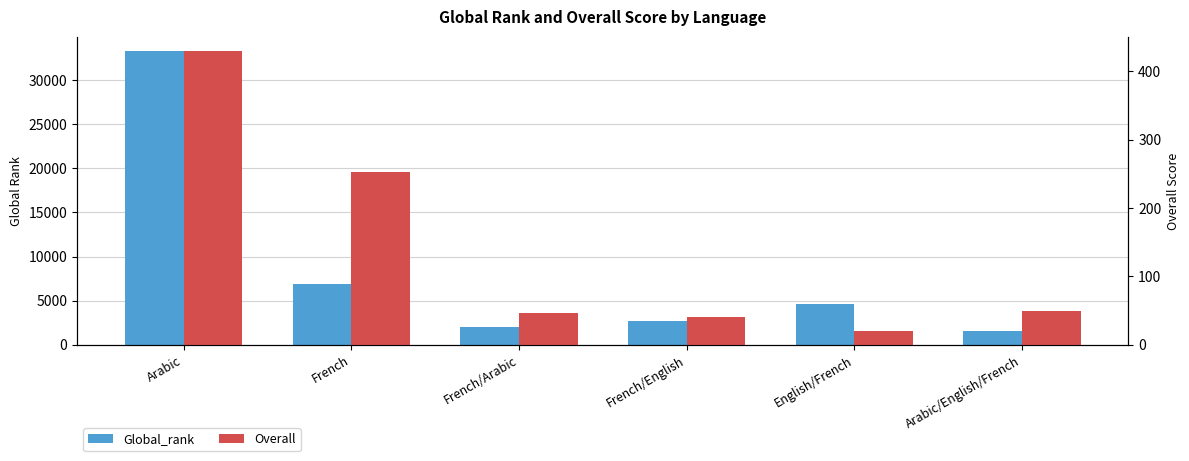

What is the difference between the Global_rank values at English/French and Arabic/English/French?

3007.0